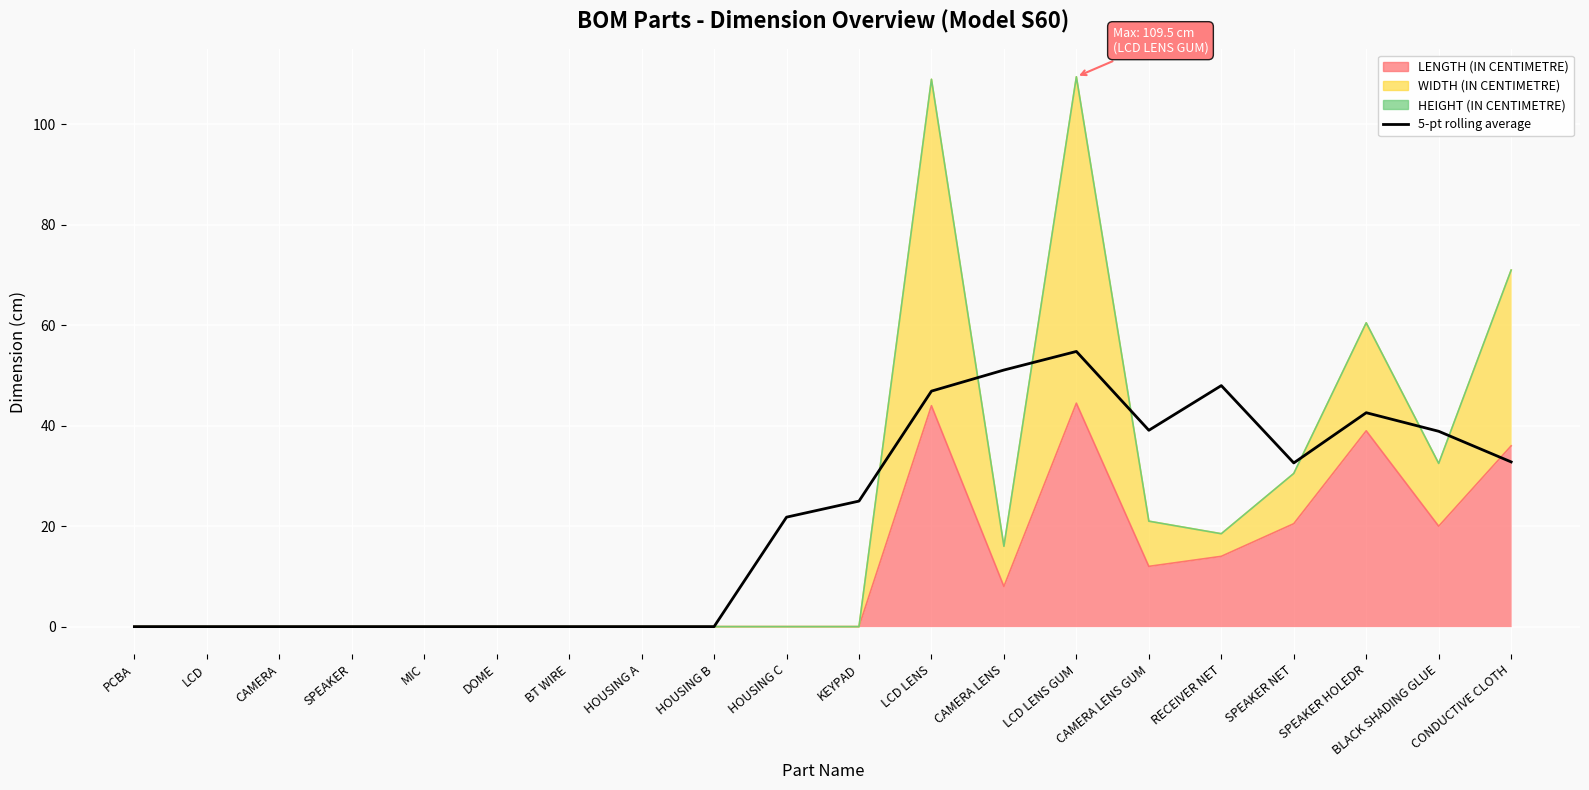

How many interior local peaks (higher than both neighbors) does the data have?

3